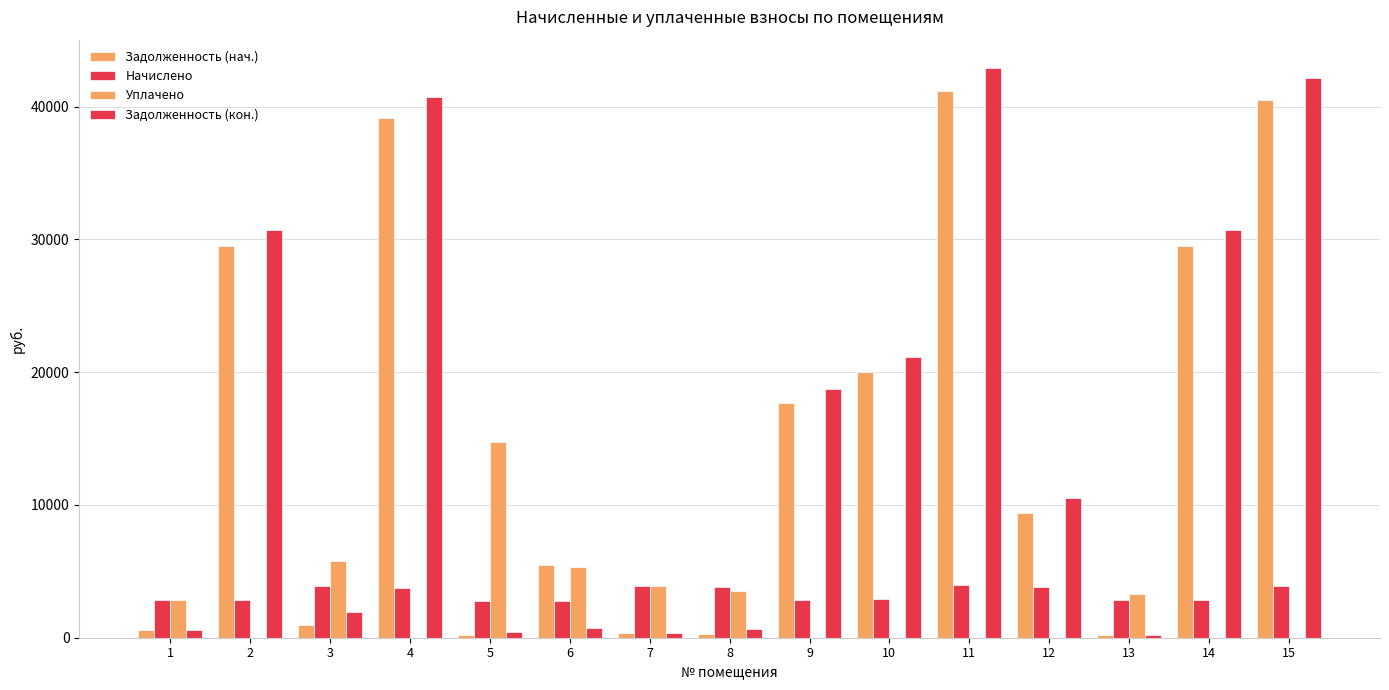

Are the bars horizontal?

No